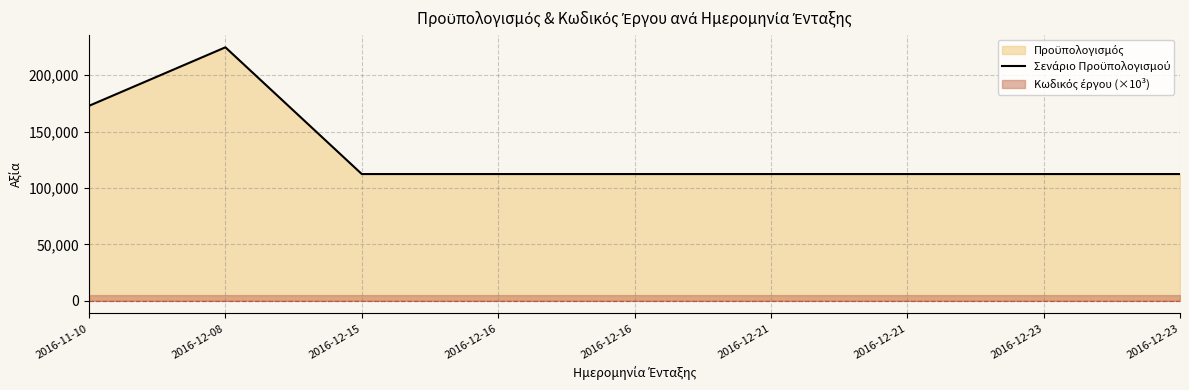

What is the value of the 9th point from the left?

112320